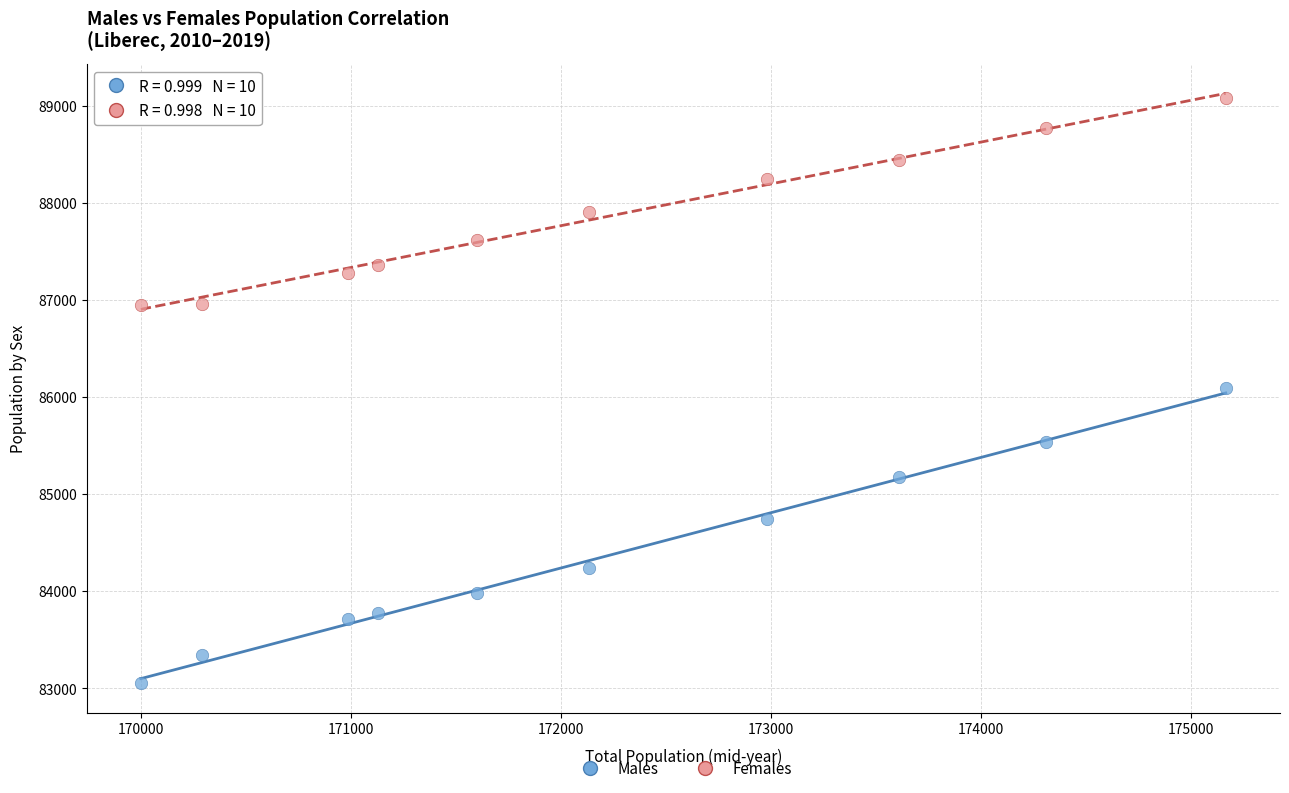

Across all data points, what is the range of X values (max minus min)?

5166